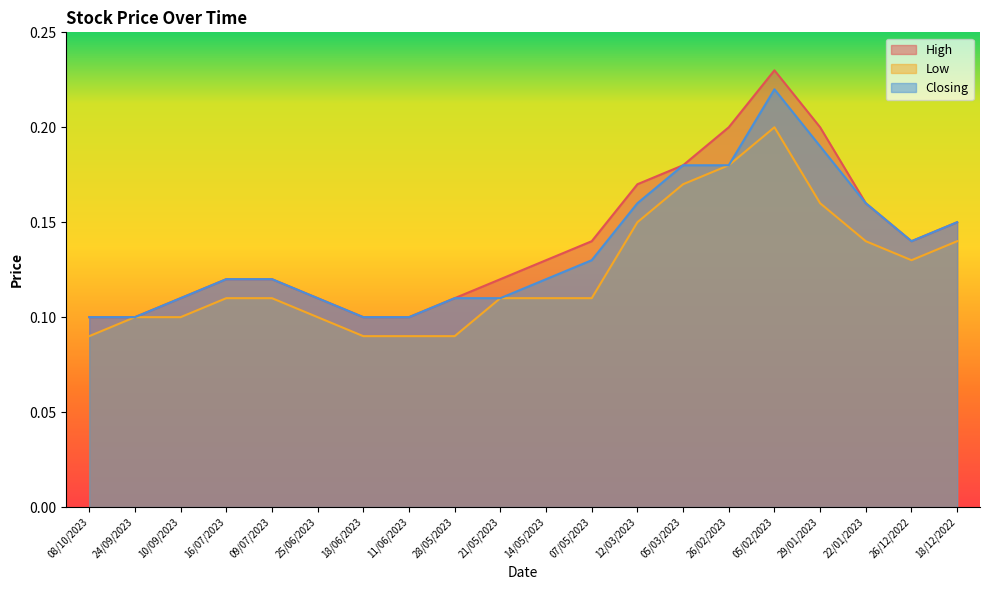

Is the value of Low at 16/07/2023 greater than the value of Closing at 12/03/2023?

No